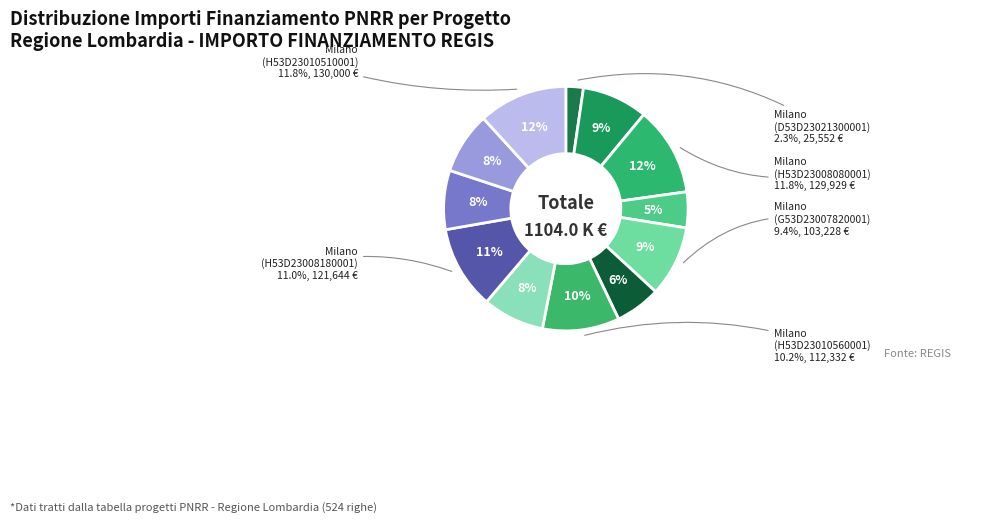

Which slice is the smallest?

Fascia C - MILANO (D53D23021300001)